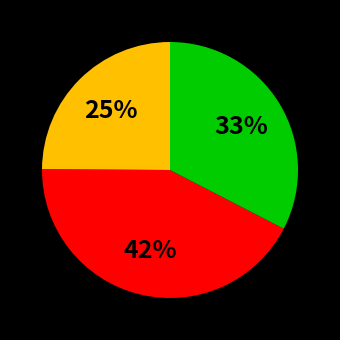

To the nearest percent, what is the average slice percentage?

33%